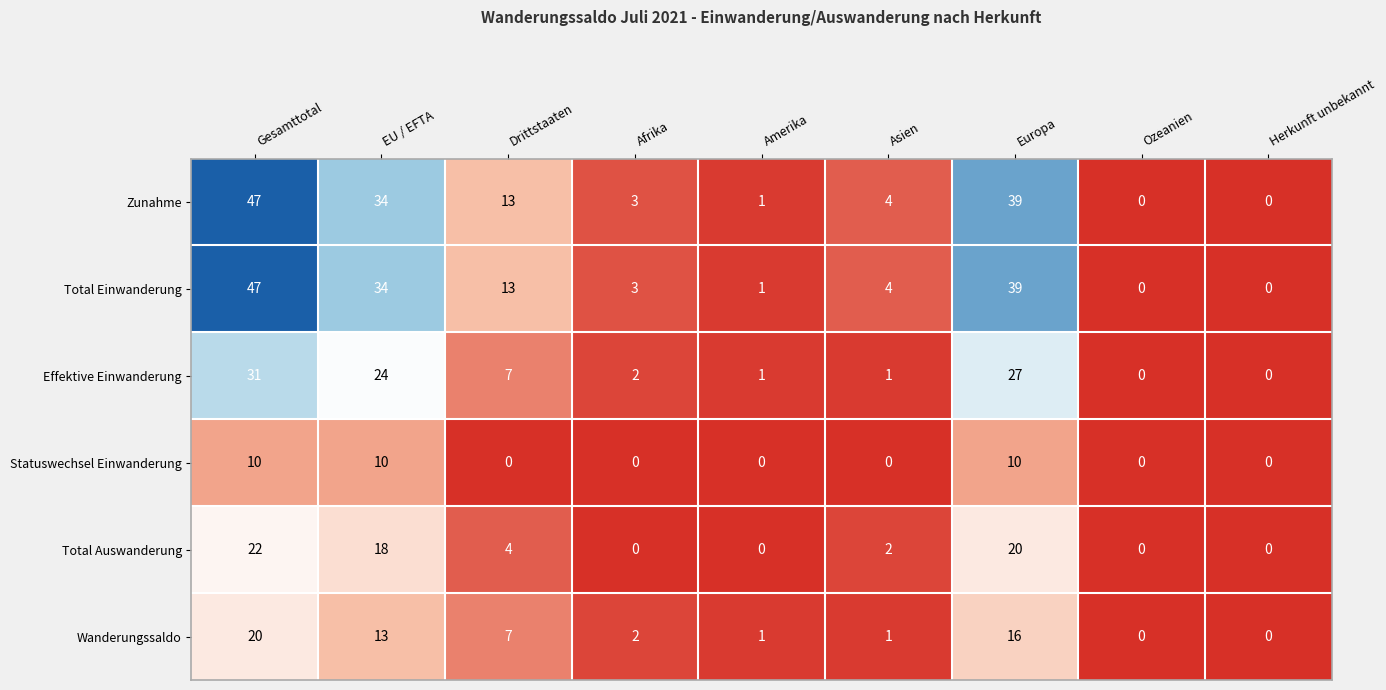

What is the difference between the highest and lowest values at EU / EFTA?

24